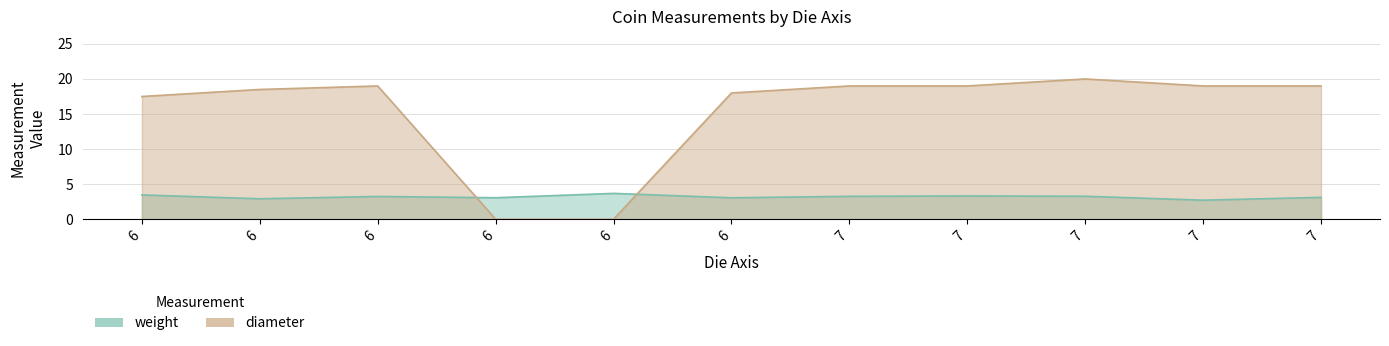

What is the sum of all weight values?

35.1